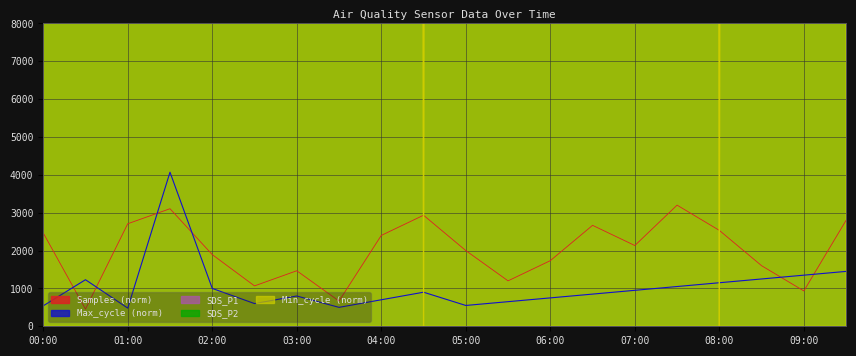

At 07:00, list the series in order from largest to smallest.

SDS_P2, Min_cycle, SDS_P1, Samples, Max_cycle